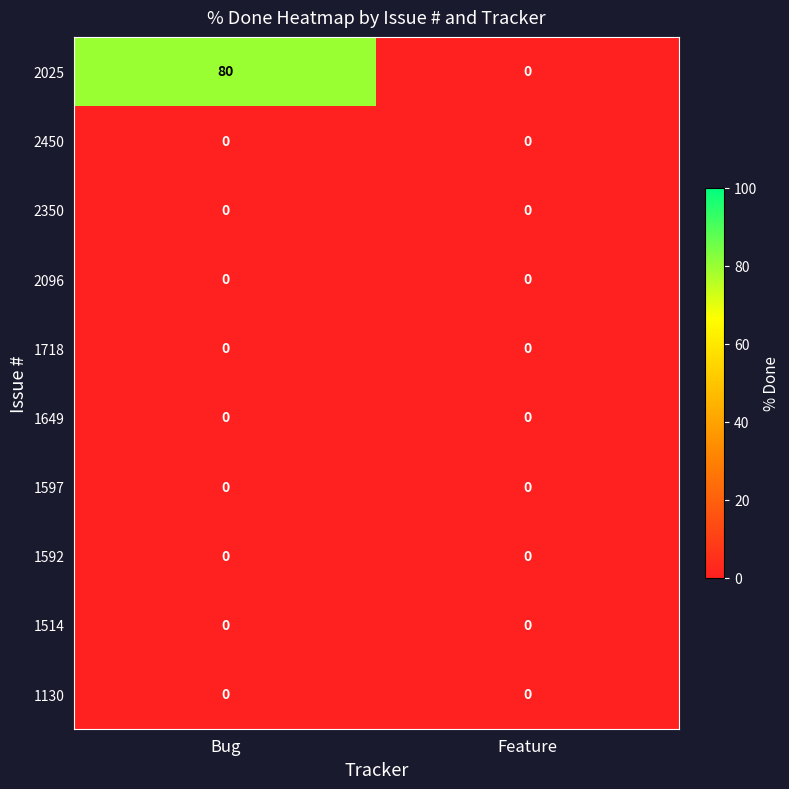

Reading right to left, transcribe all the data shown in this chart.

2025: 0	80
2450: 0	0
2350: 0	0
2096: 0	0
1718: 0	0
1649: 0	0
1597: 0	0
1592: 0	0
1514: 0	0
1130: 0	0